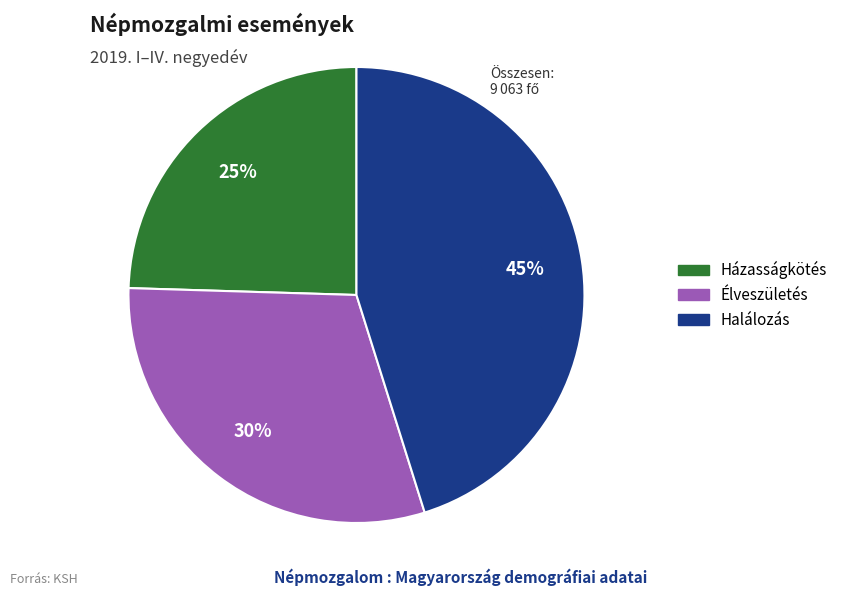

To the nearest percent, what is the average slice percentage?

33%